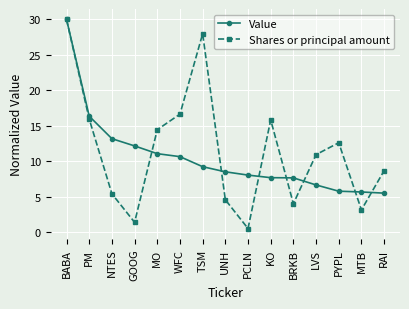

At which label is Value closest to 17?

PM